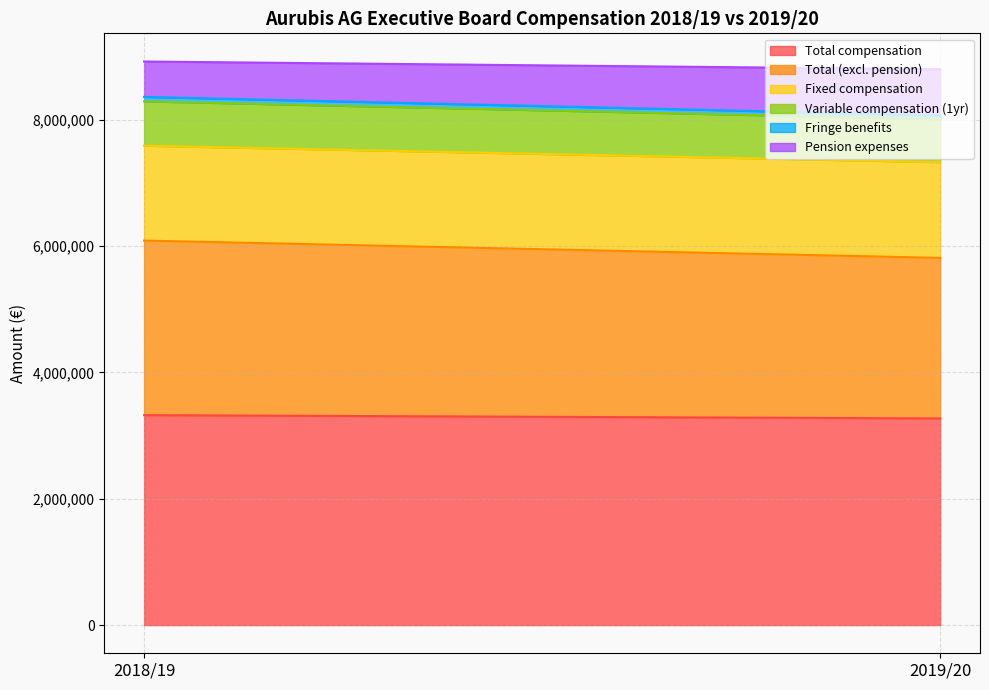

What position from the left is 2019/20?

2